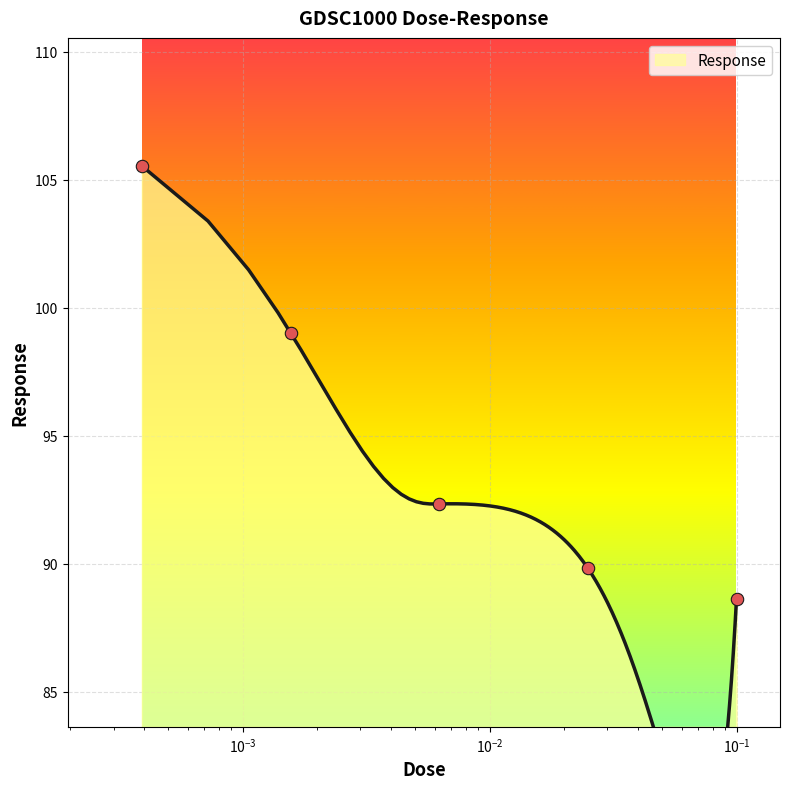

What is the change in value from 0.000390625 to 0.0015625?

-6.5